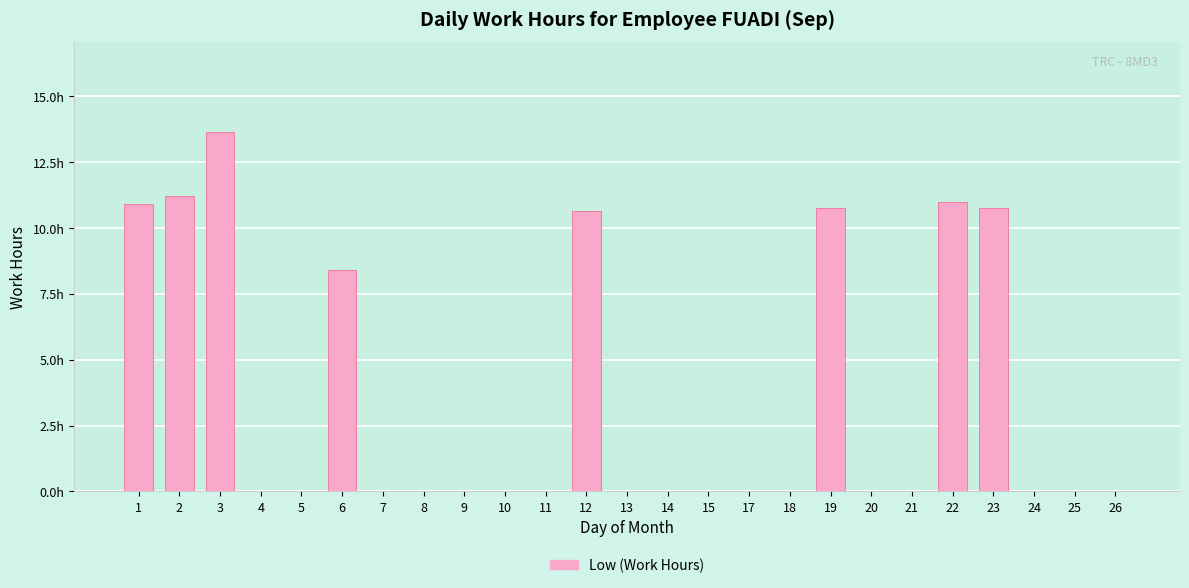

Are the bars horizontal?

No